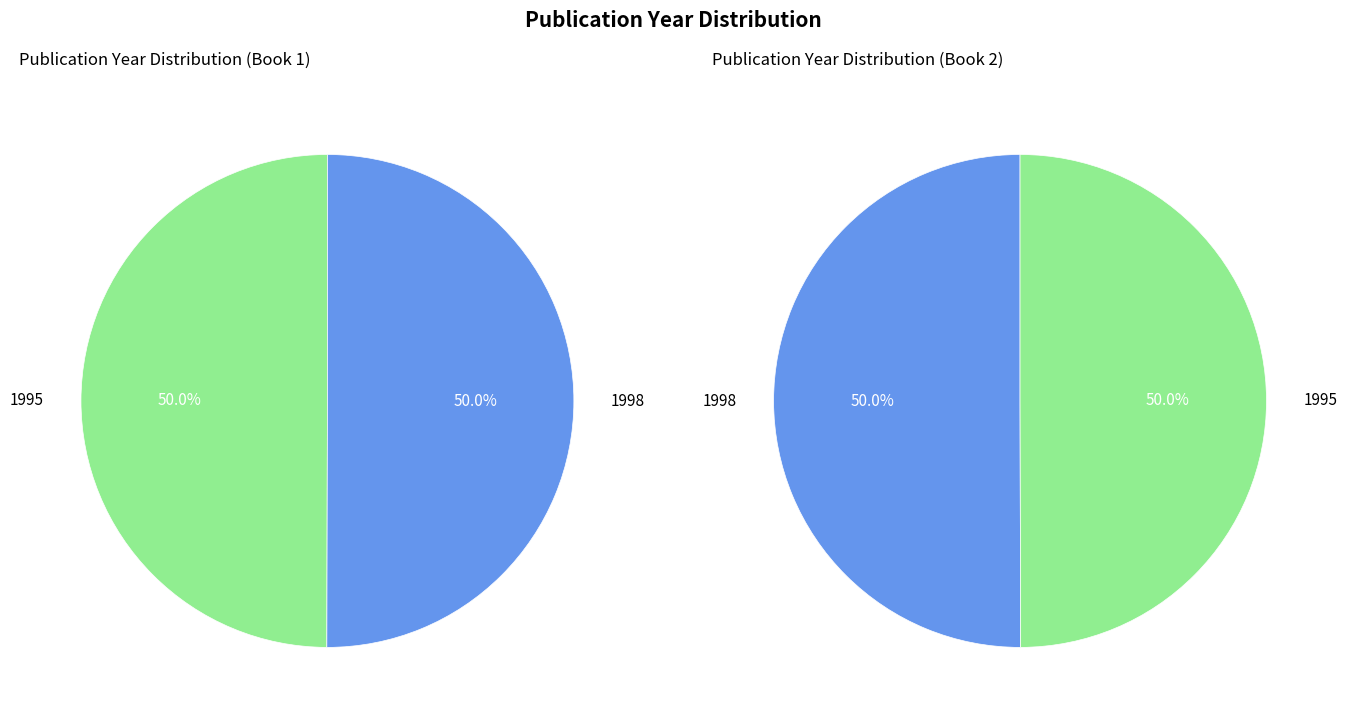

To the nearest percent, what portion does 1995 represent?

50%